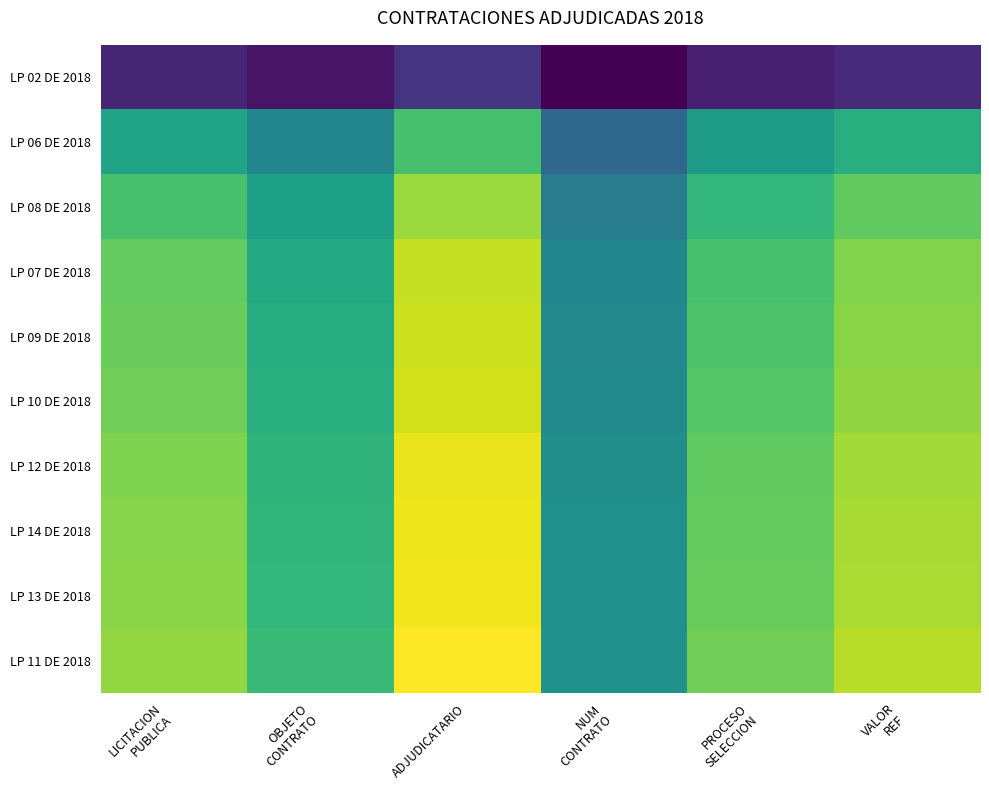

Which category has the lowest value across all series?

NUM
CONTRATO